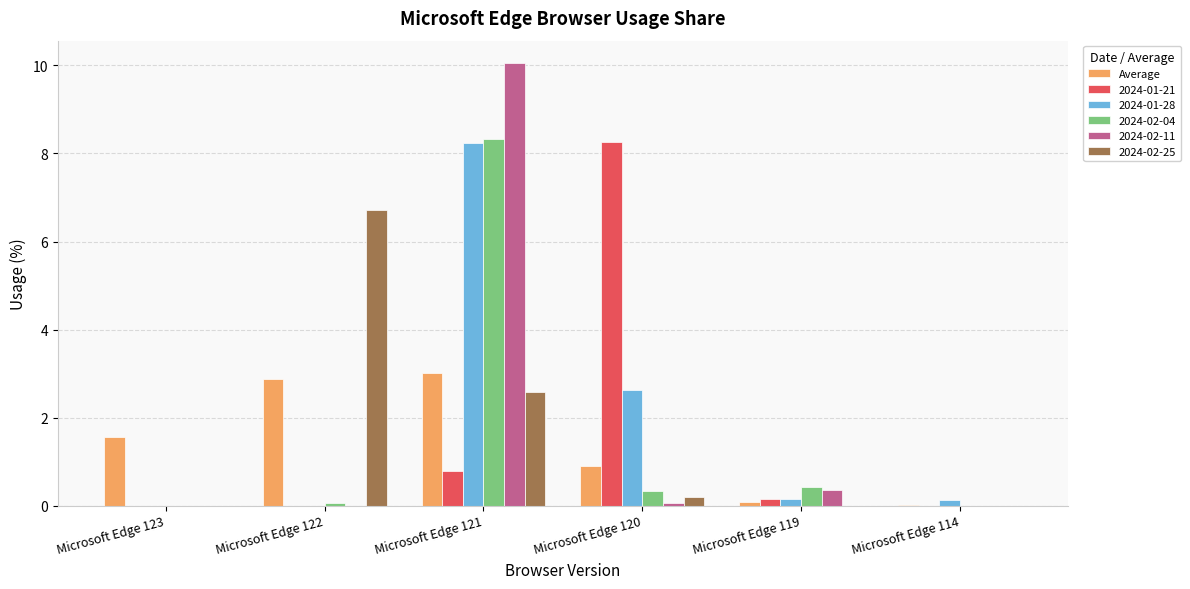

What is the maximum value shown in the chart?

10.1